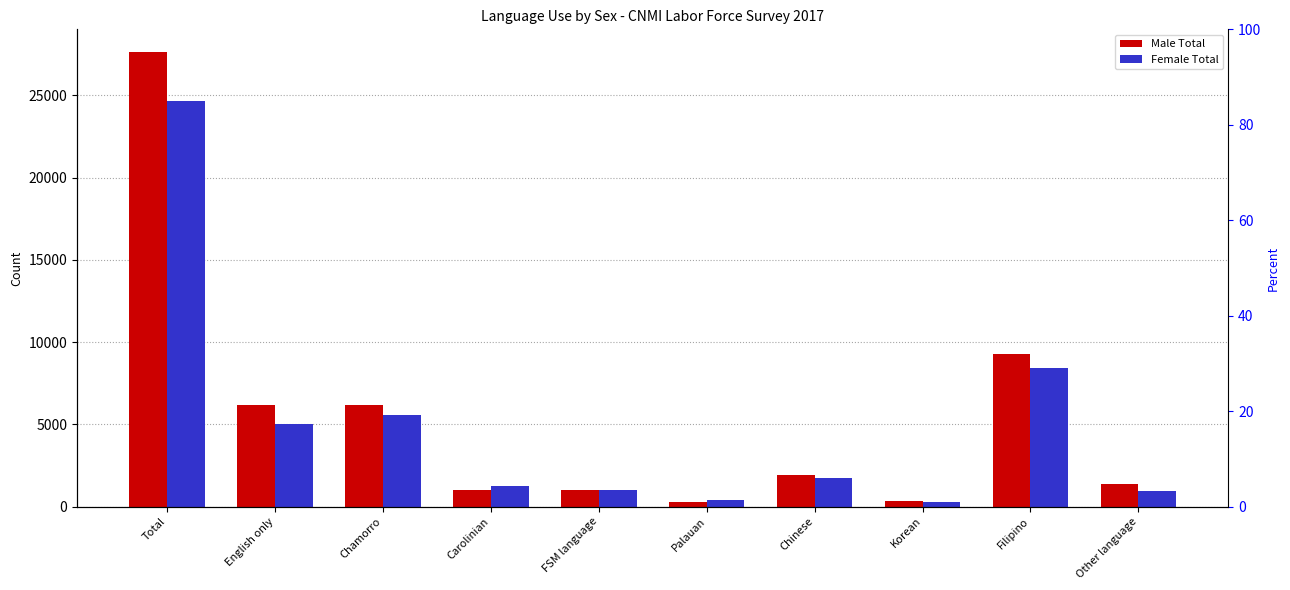

True or false: Female Total has a value of 1640 at Other language.

False